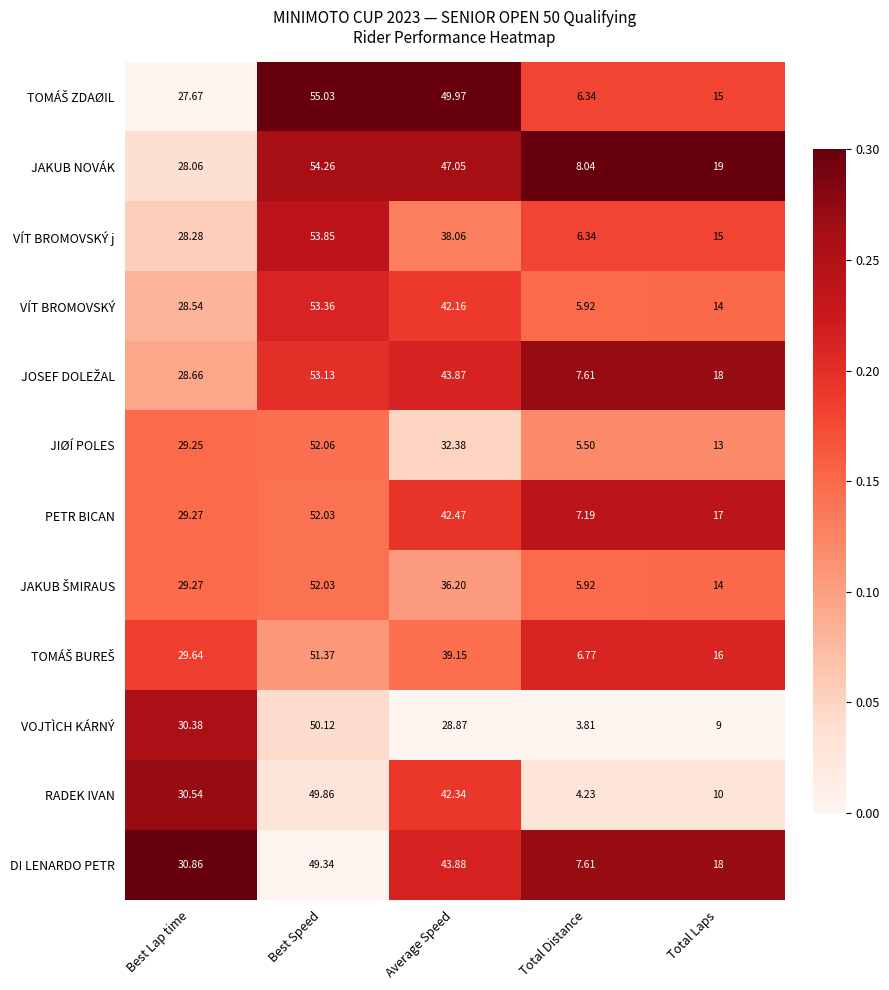

Between Best Speed and Average Speed, which series saw the biggest shift?

VOJTÌCH KÁRNÝ